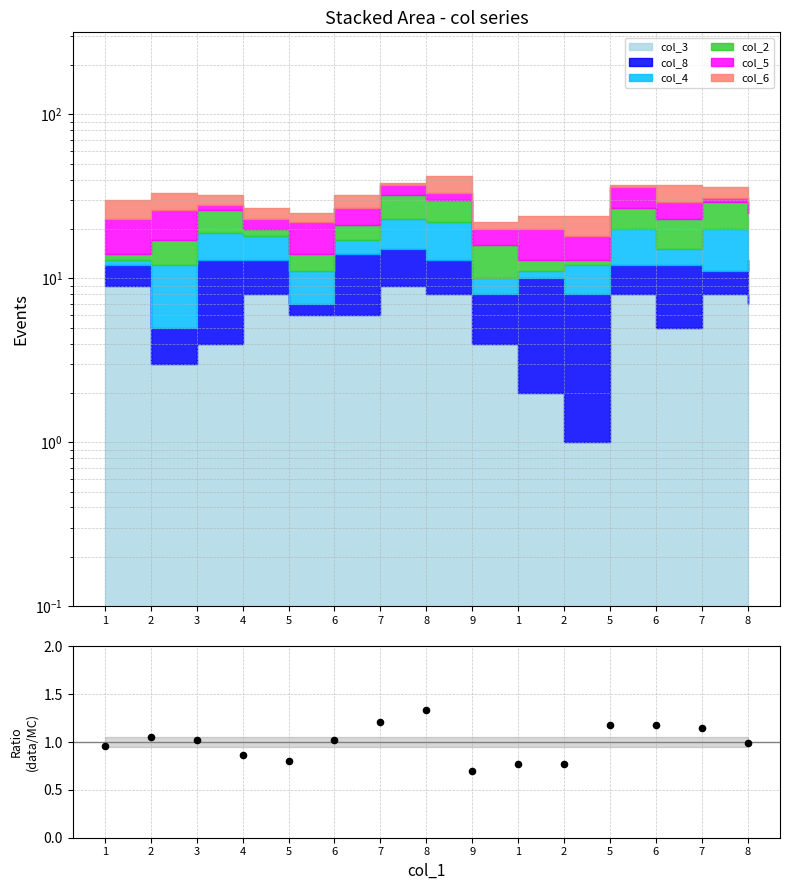

What is the change in value from 6 to 7?

+0.2